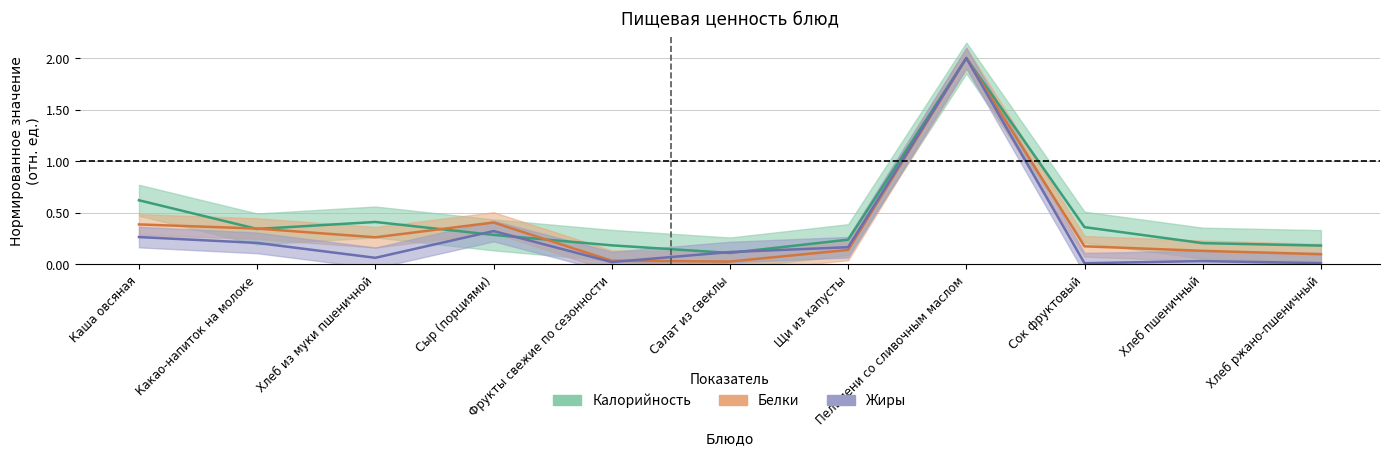

Which label corresponds to the smallest value in the chart?

Сок фруктовый